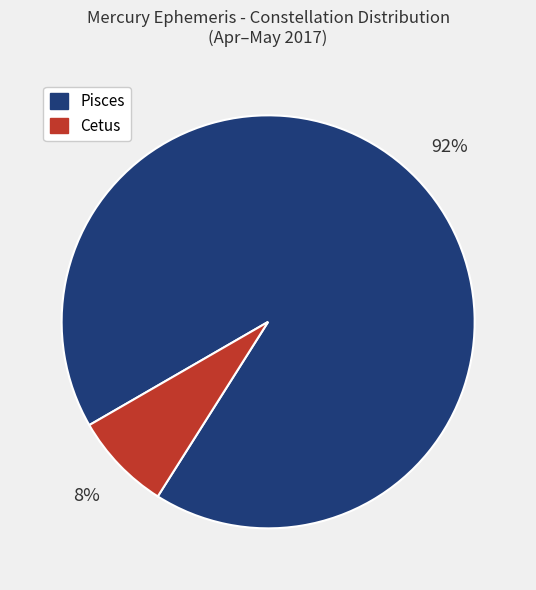

Which has a higher value, Pisces or Cetus?

Pisces